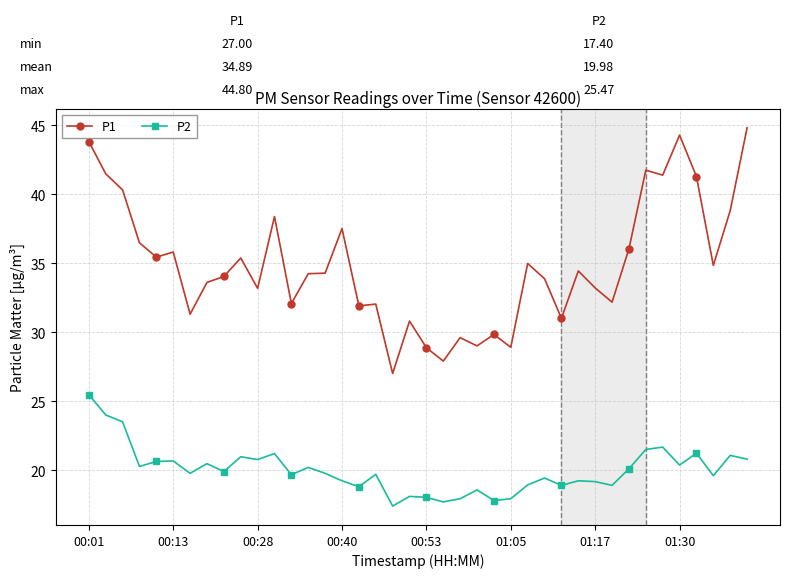

Does the chart have visible grid lines?

Yes